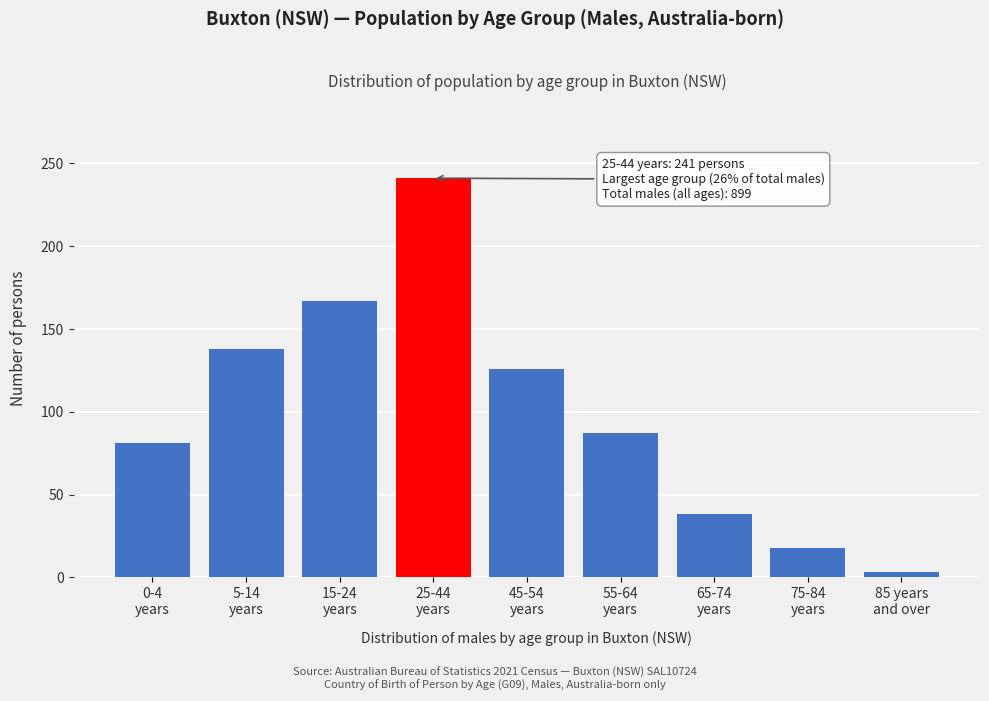

Reading left to right, list all the values displayed in this chart.

81	138	167	241	126	87	38	18	3